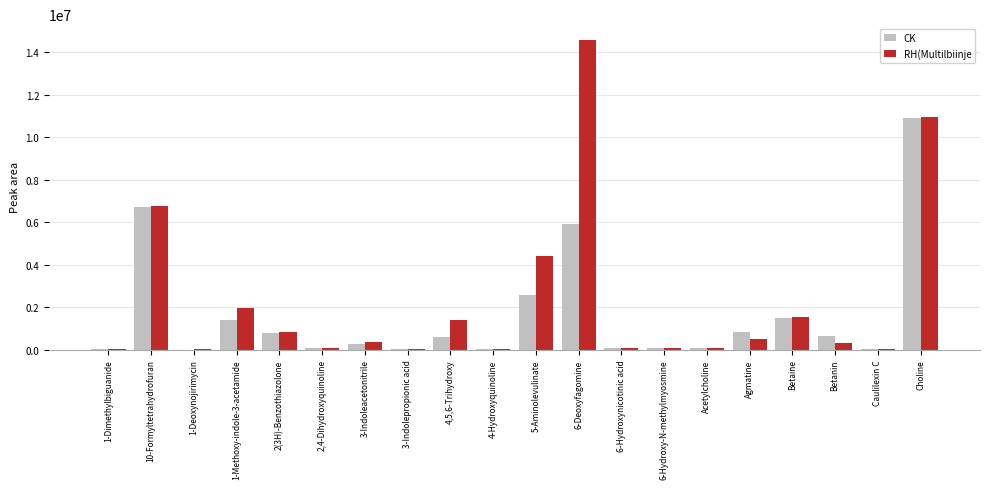

Is the value of CK at Betaine greater than the value of RH(Multilbiinje at 4-Hydroxyquinoline?

Yes